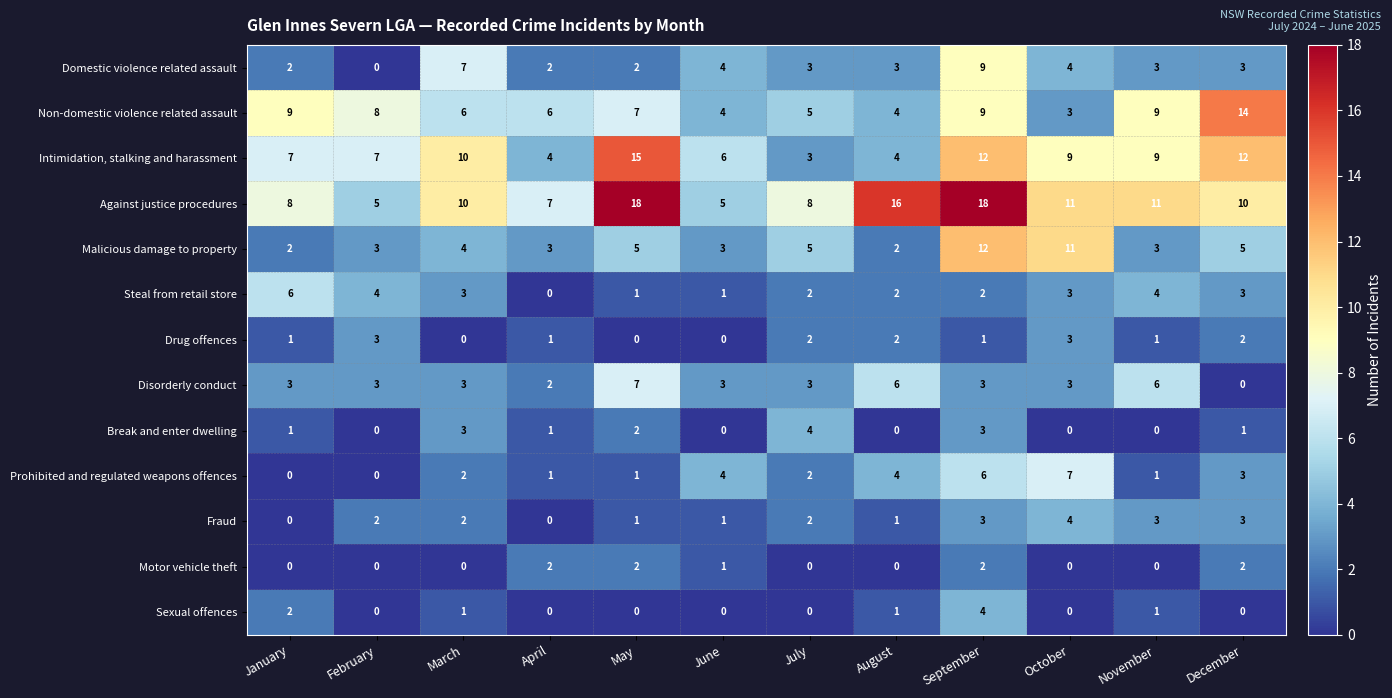

Between July and November, which series saw the biggest shift?

Intimidation, stalking and harassment